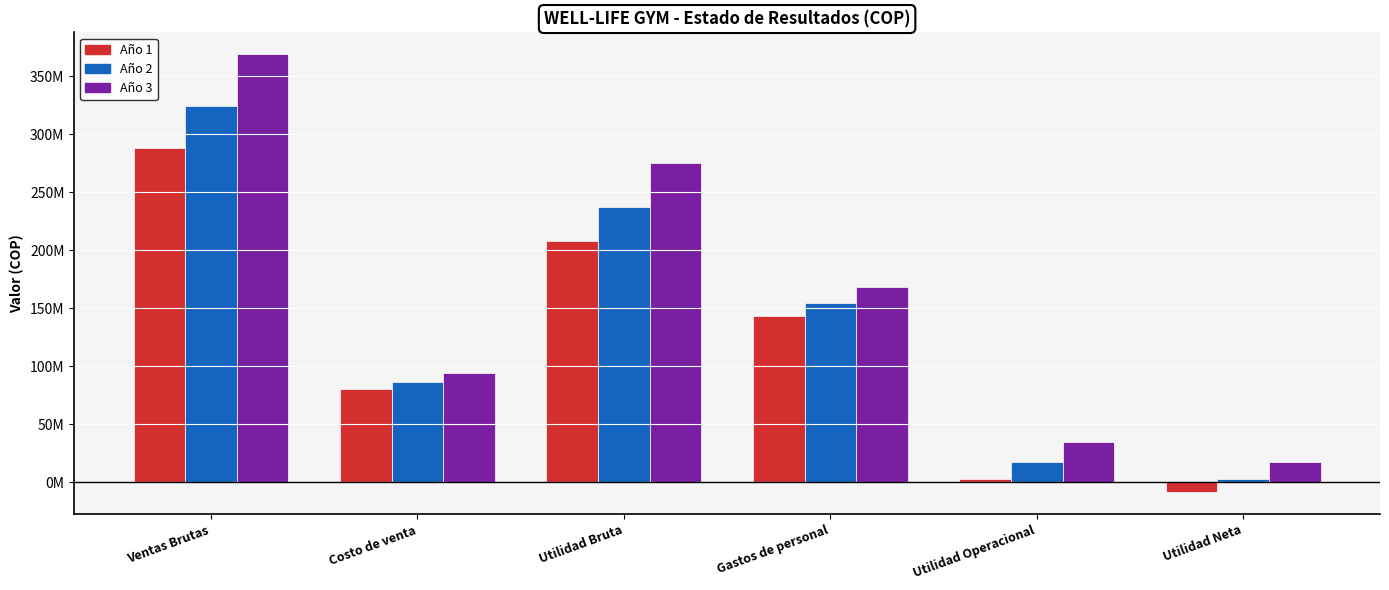

Rank the series at Ventas Brutas from lowest to highest value.

Año 1, Año 2, Año 3